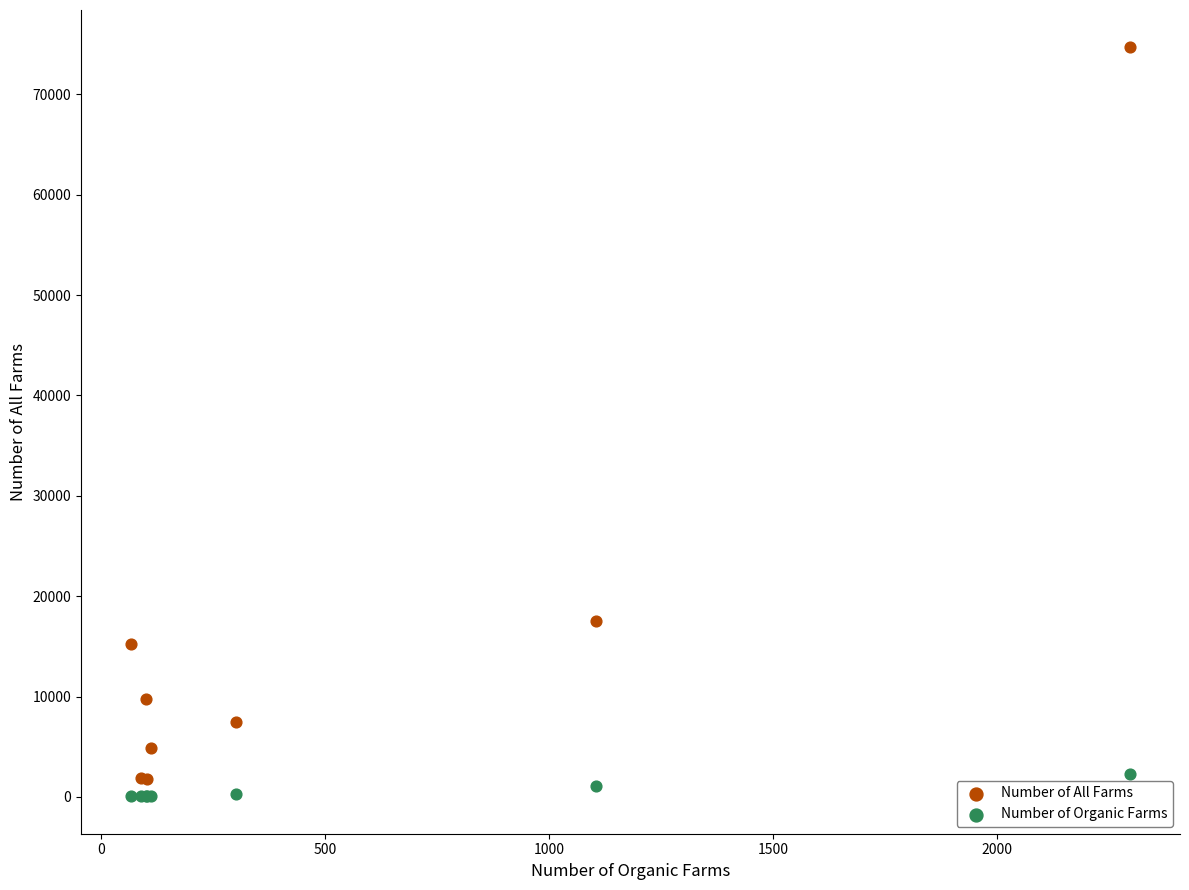

Which series reaches the minimum Y coordinate?

Number of Organic Farms